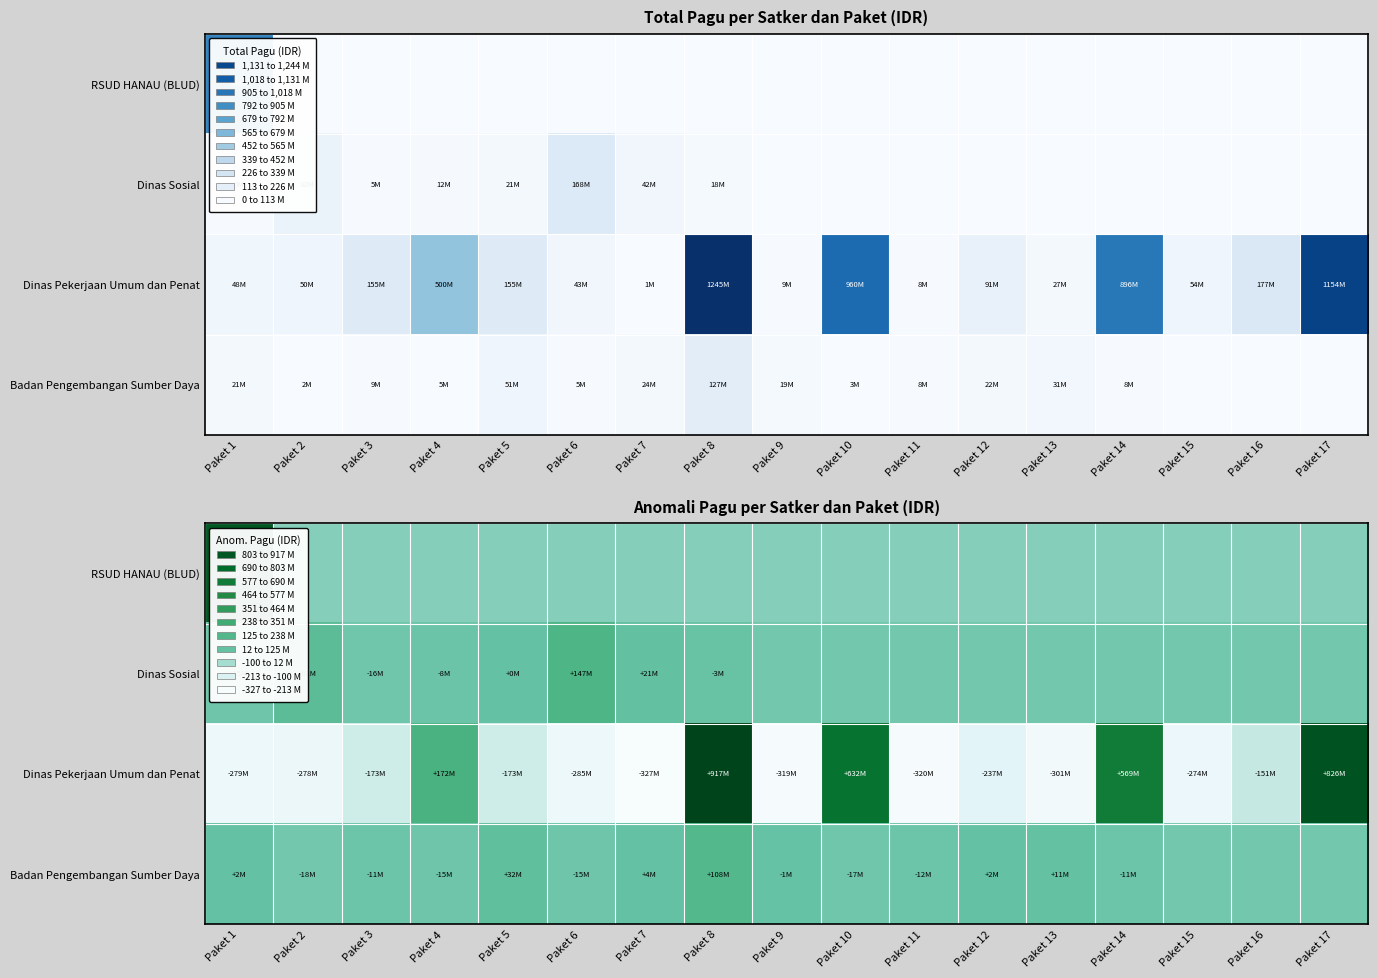

How many series are shown in this chart?

4